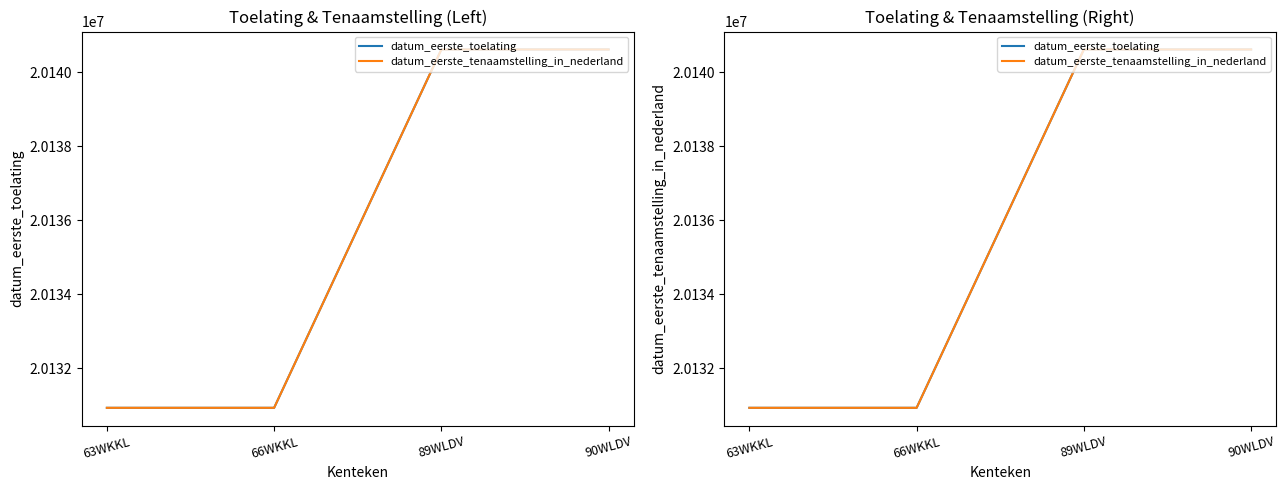

Reading left to right, transcribe all the data shown in this chart.

datum_eerste_toelating: 20130923	20130923	20140618	20140618
datum_eerste_tenaamstelling_in_nederland: 20130923	20130923	20140618	20140618